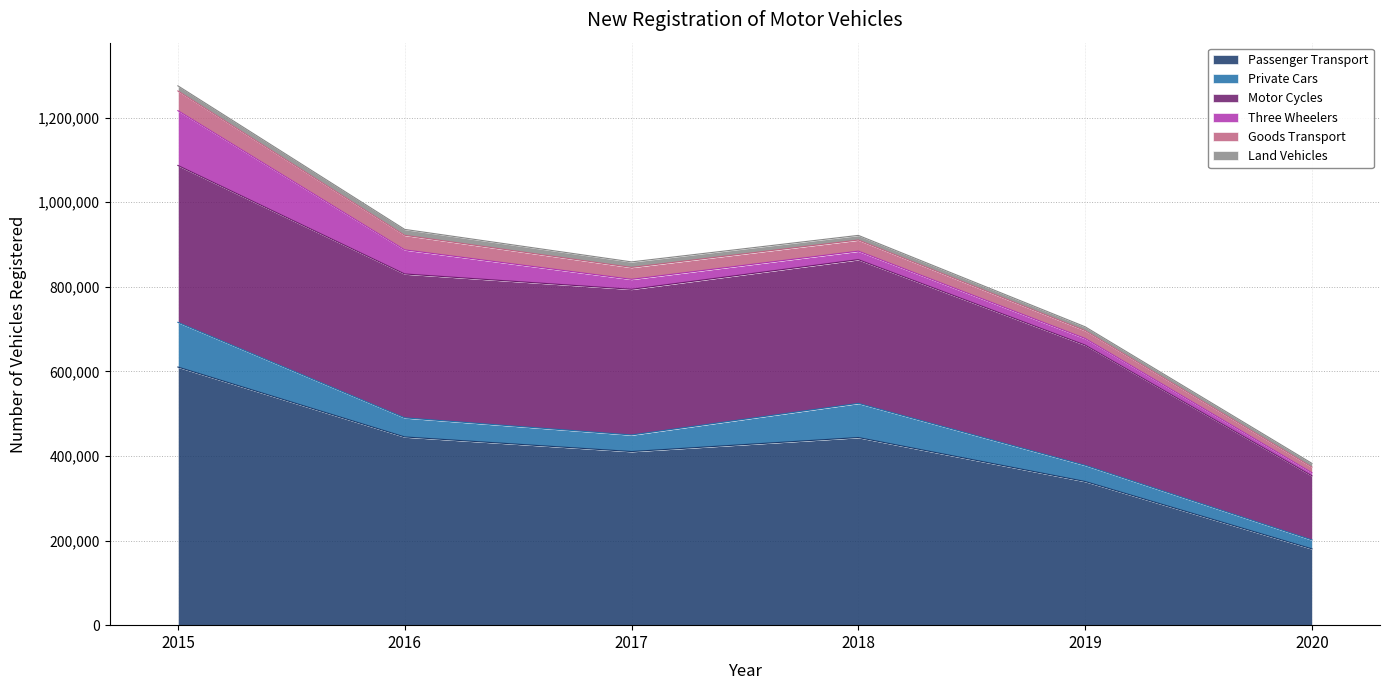

The Passenger Transport series shows 678200 at 2018. True or false?

False